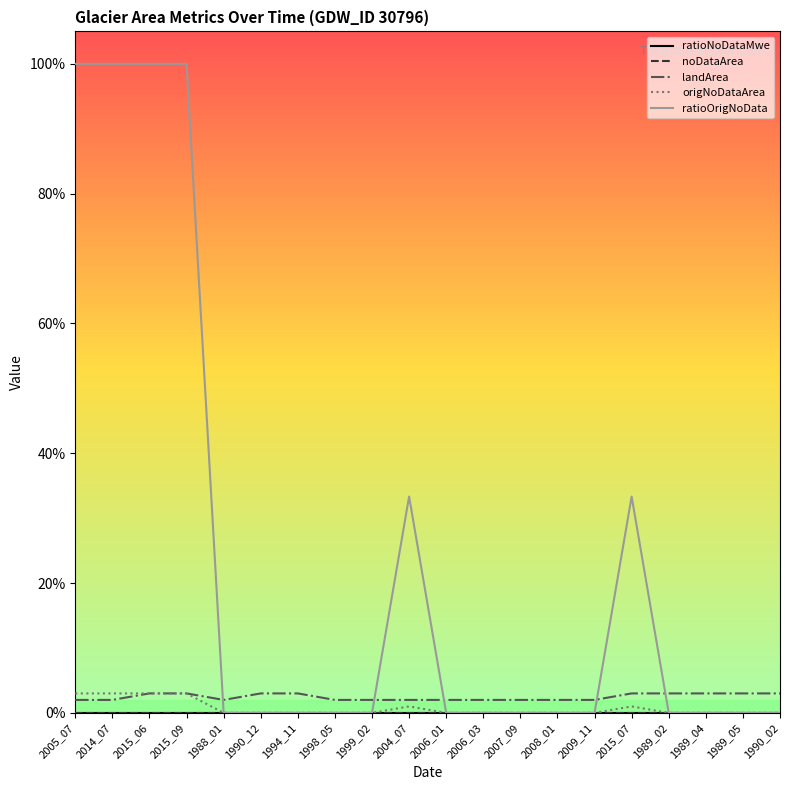

True or false: ratioOrigNoData has more than 0 points higher than both neighbors.

True